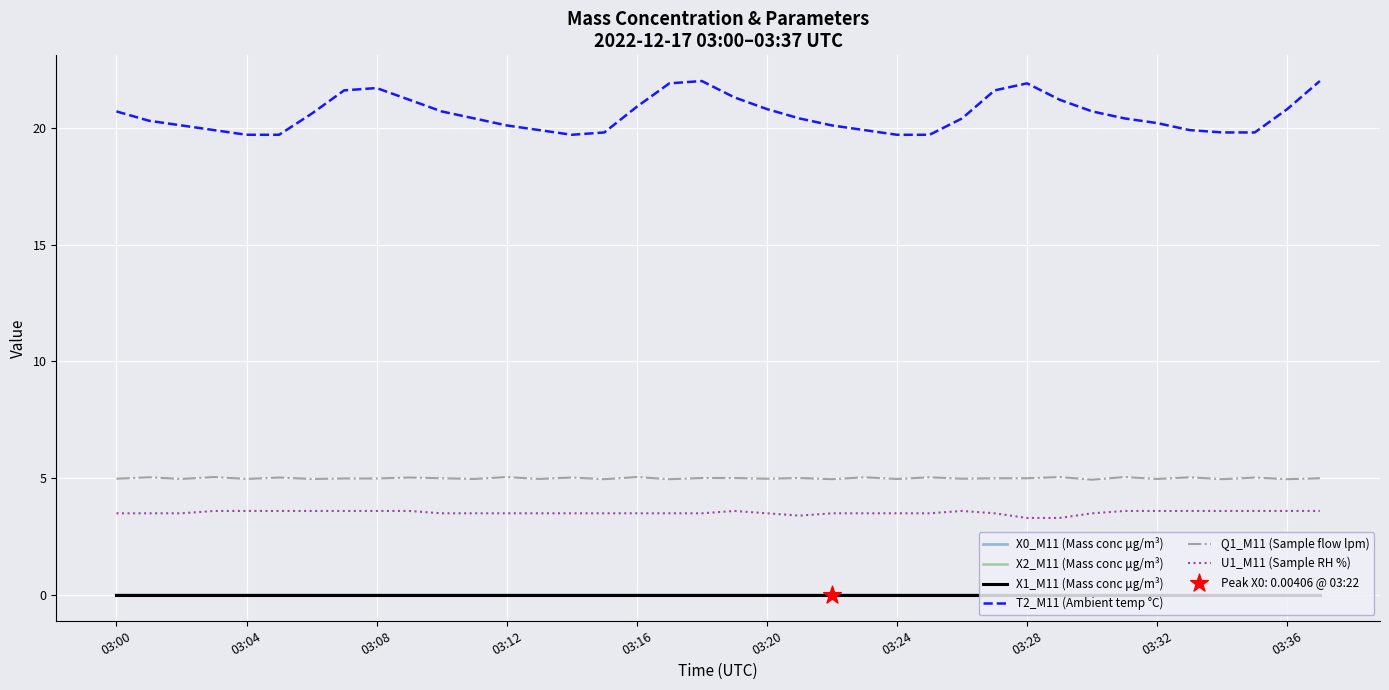

Which series has the widest spread of values?

T2_M11 (Ambient temp °C)